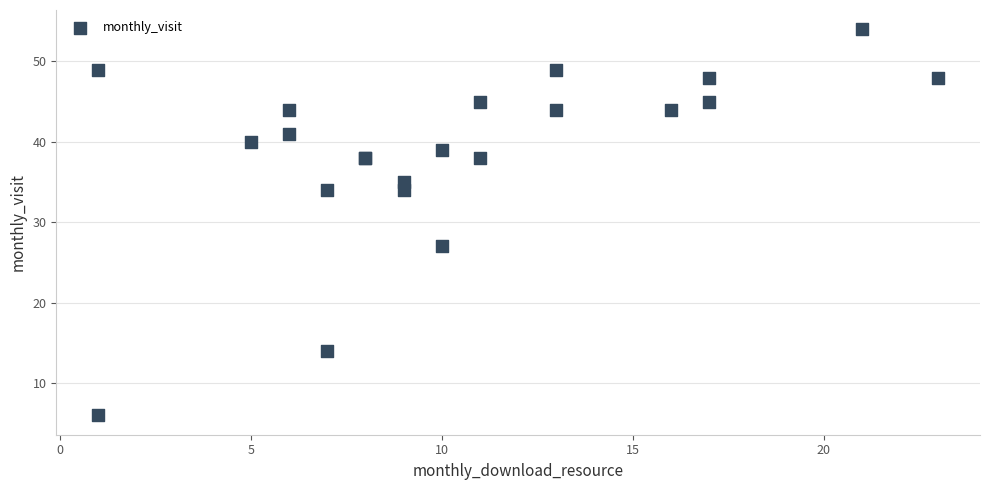

What Y value in the scatter plot is closest to 30?

27